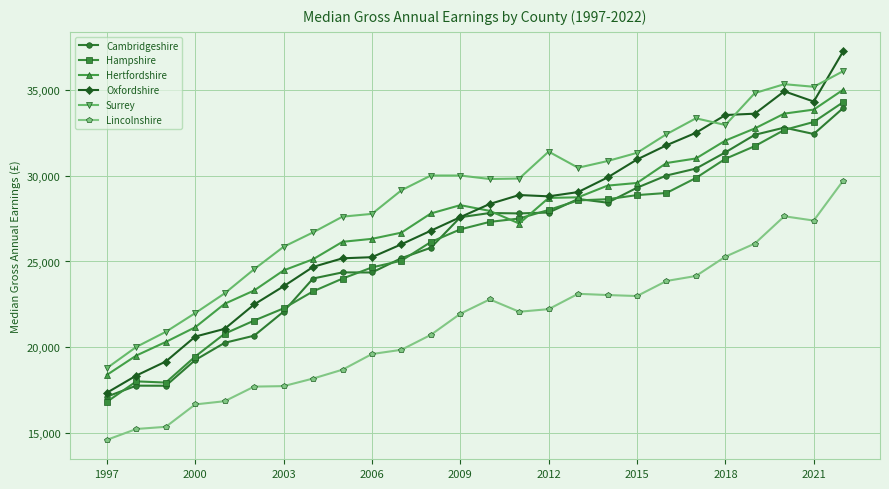

How many series are shown in this chart?

6